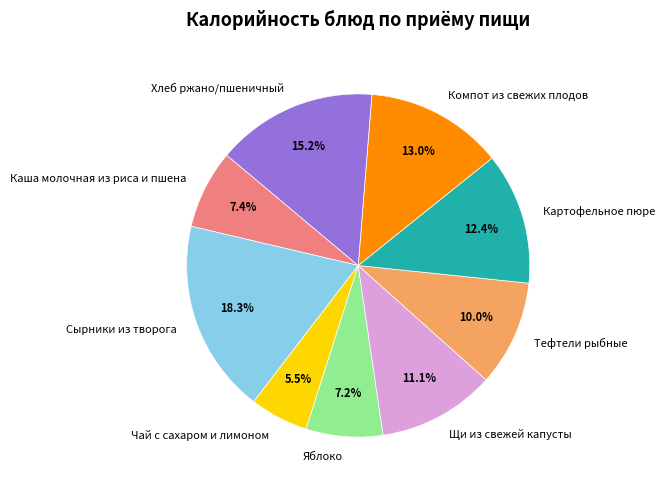

Approximately how many times larger is the value at Щи из свежей капусты compared to Хлеб ржано/пшеничный?

0.7